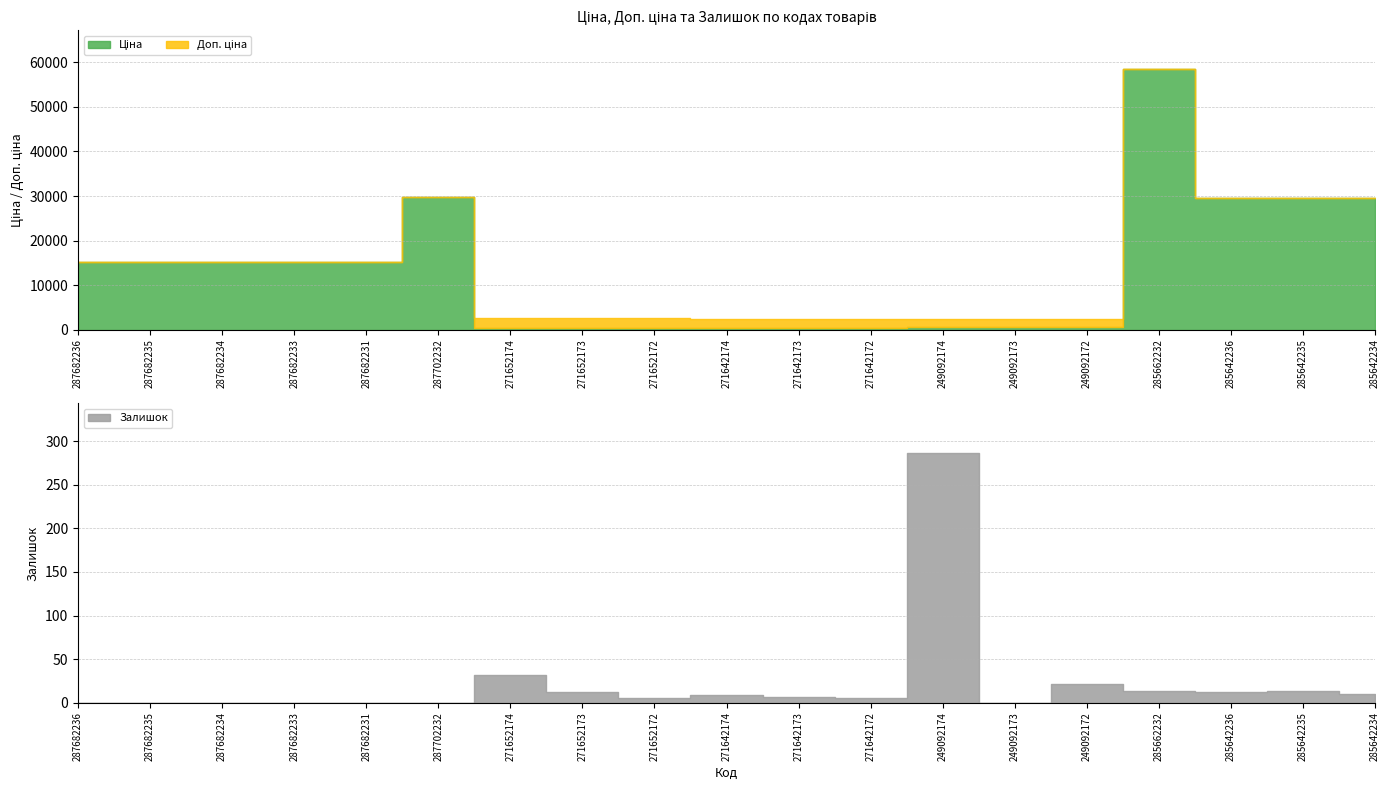

Does the chart have visible grid lines?

Yes